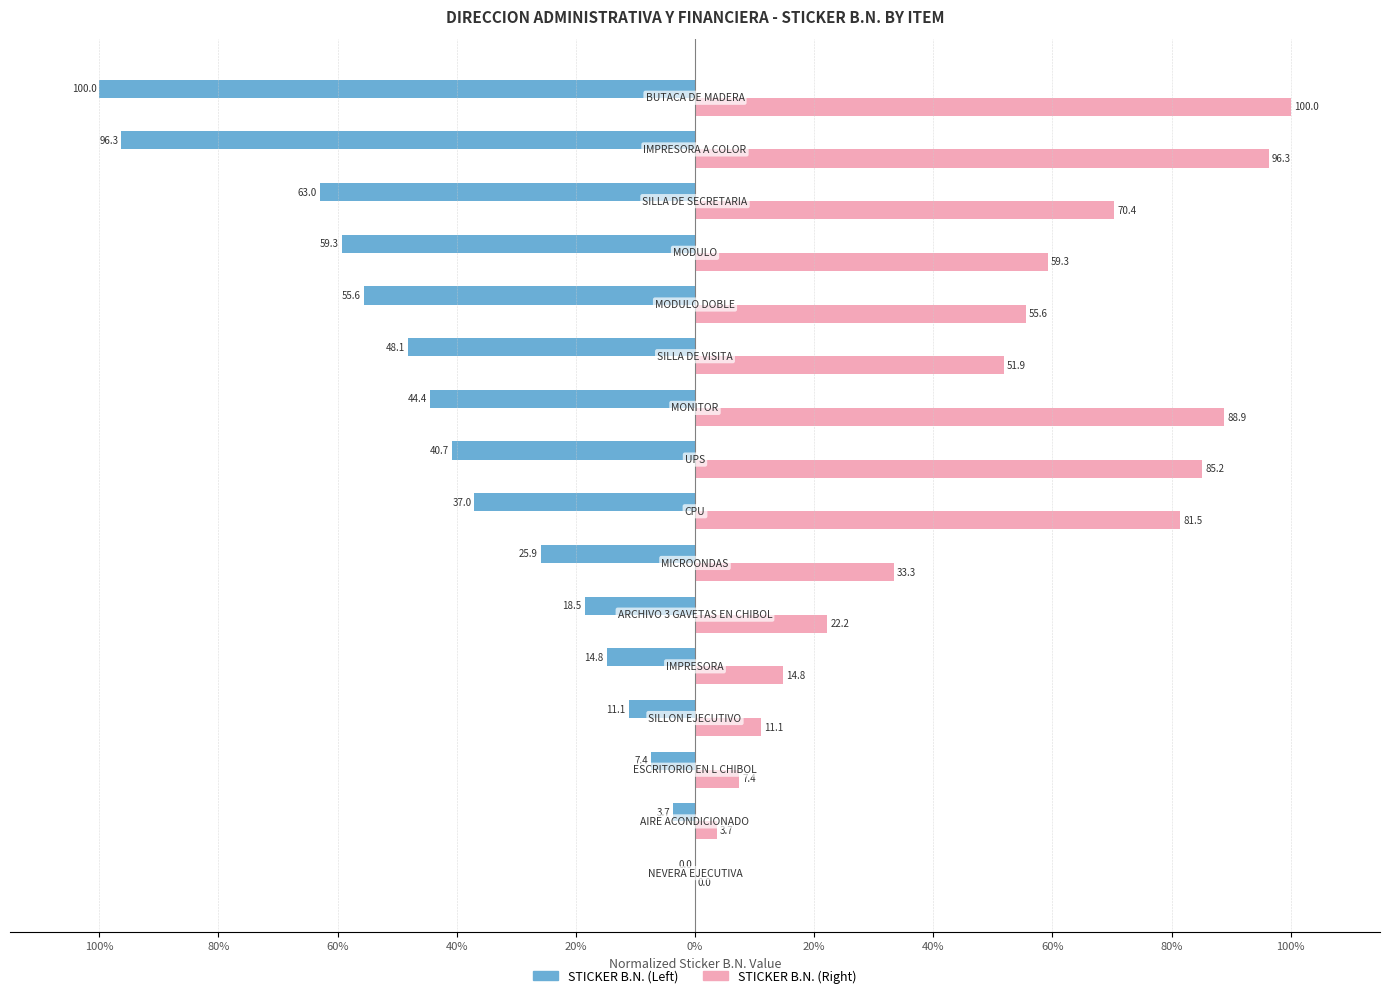

What are all the series names shown in the legend?

STICKER B.N. (Left), STICKER B.N. (Right)